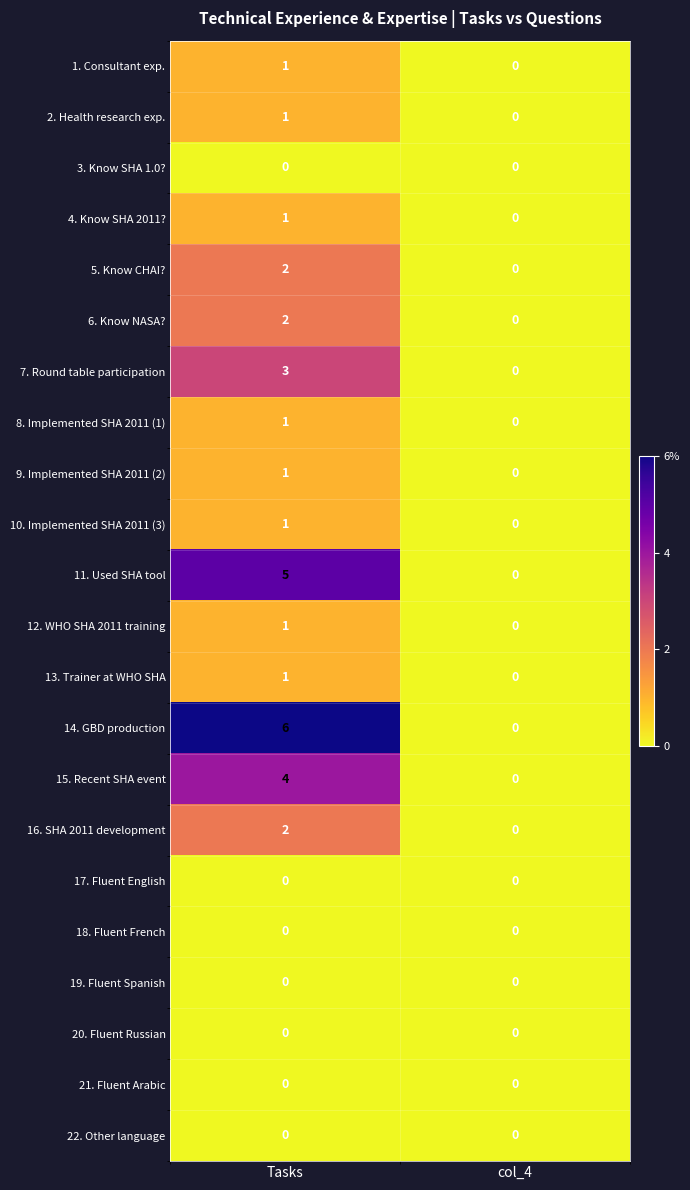

Which category has the highest value across all series?

Tasks